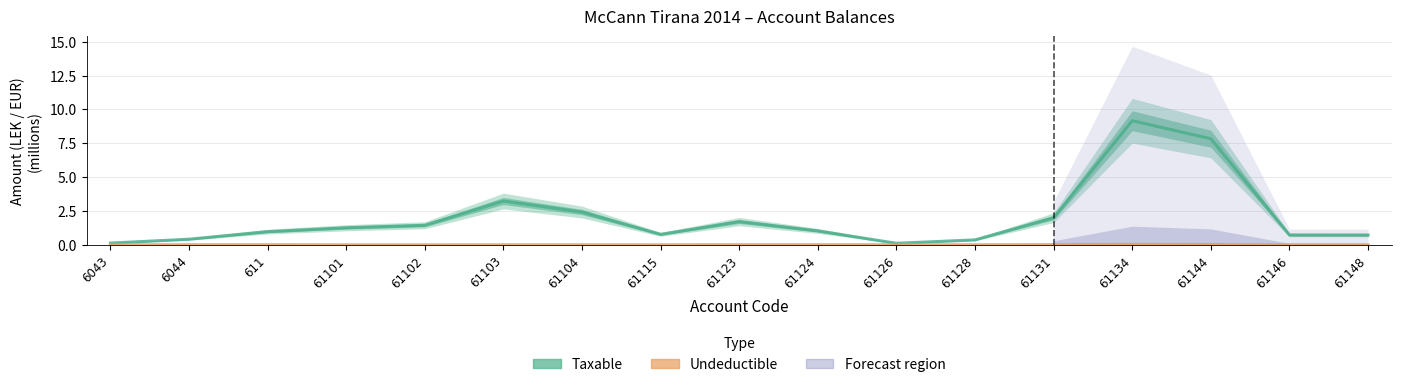

True or false: Taxable and Undeductible cross at least once.

False